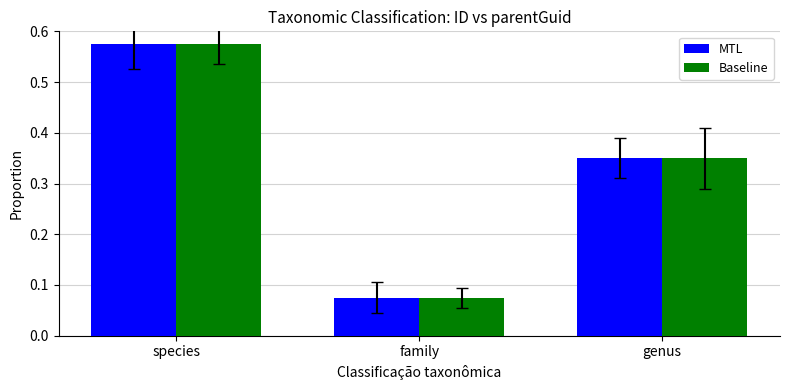

At how many categories does at least one series exceed 0?

3